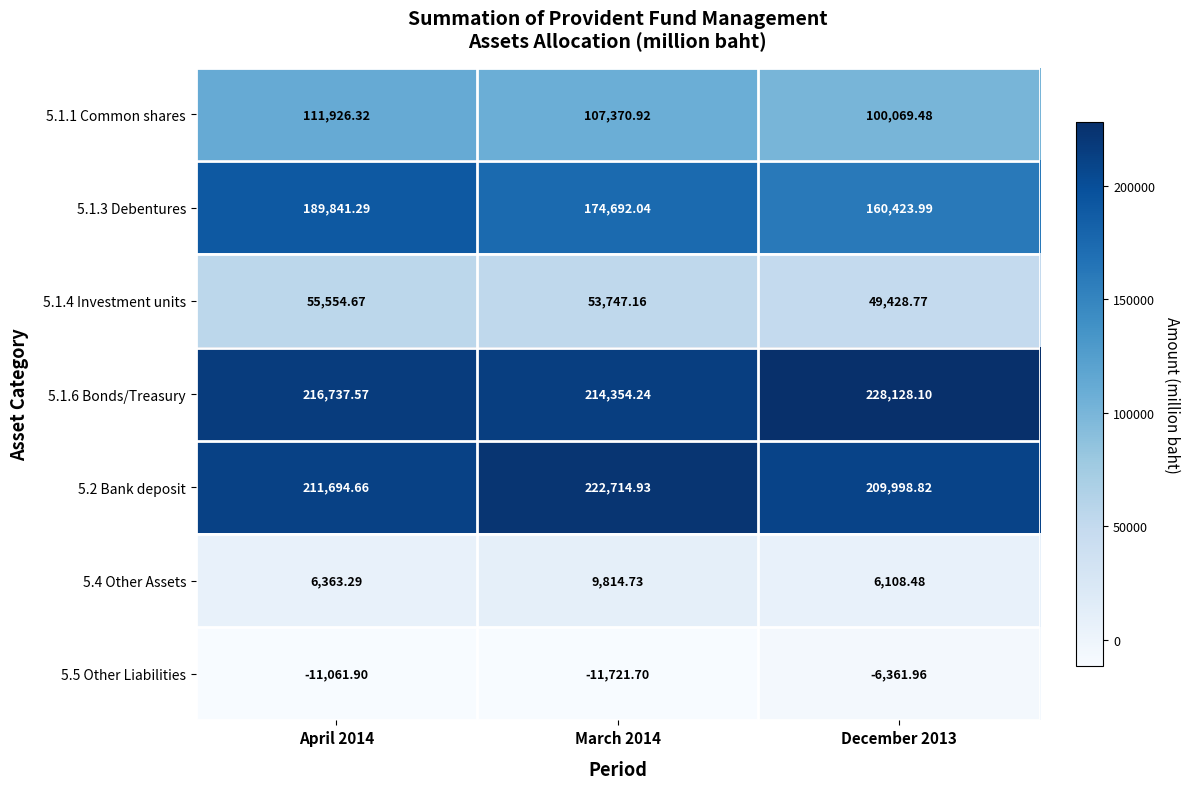

At which category is the sum across all series the highest?

April 2014